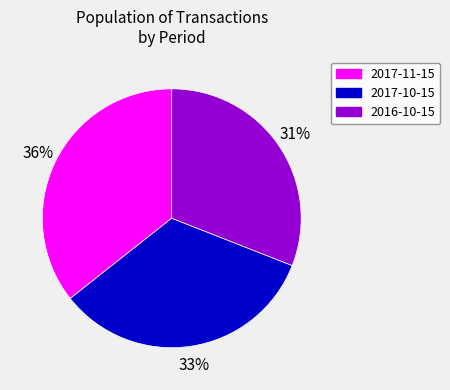

Which slice is the largest?

2017-11-15